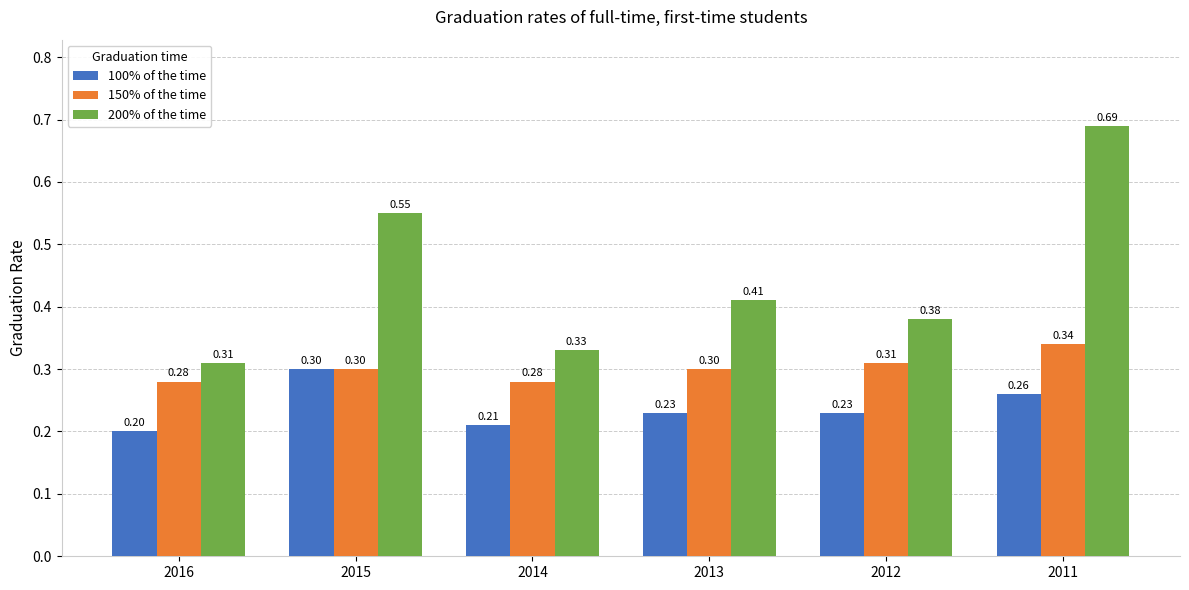

List the series in order of their overall mean, highest first.

200% of the time, 150% of the time, 100% of the time